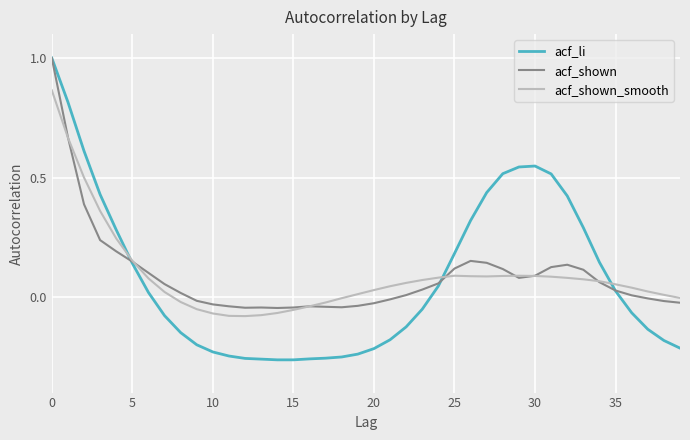

What is the sum of all acf_shown values?

3.6